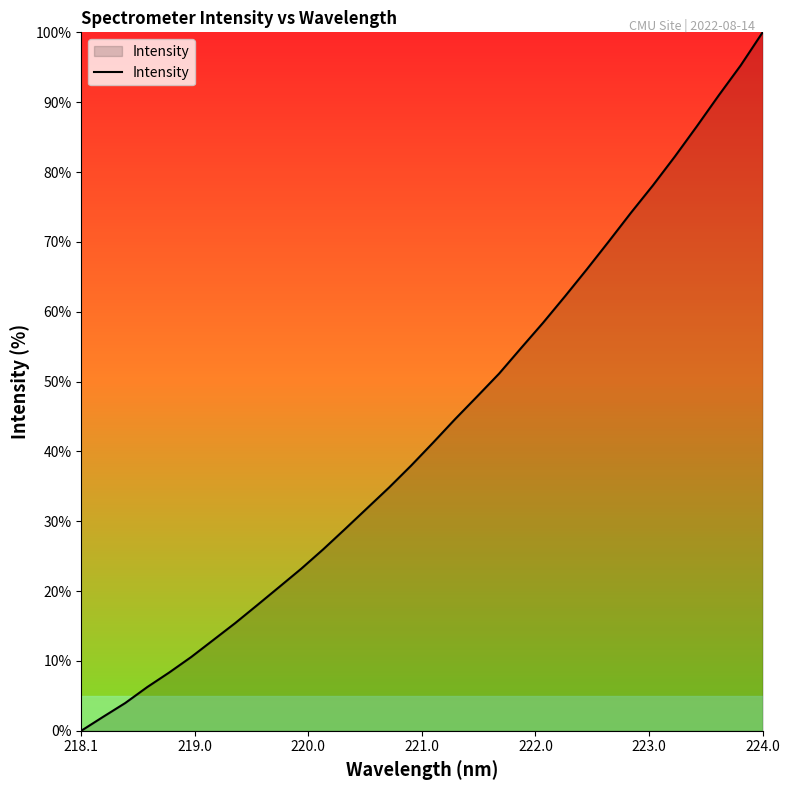

What is the difference between the maximum and minimum values?

100.0